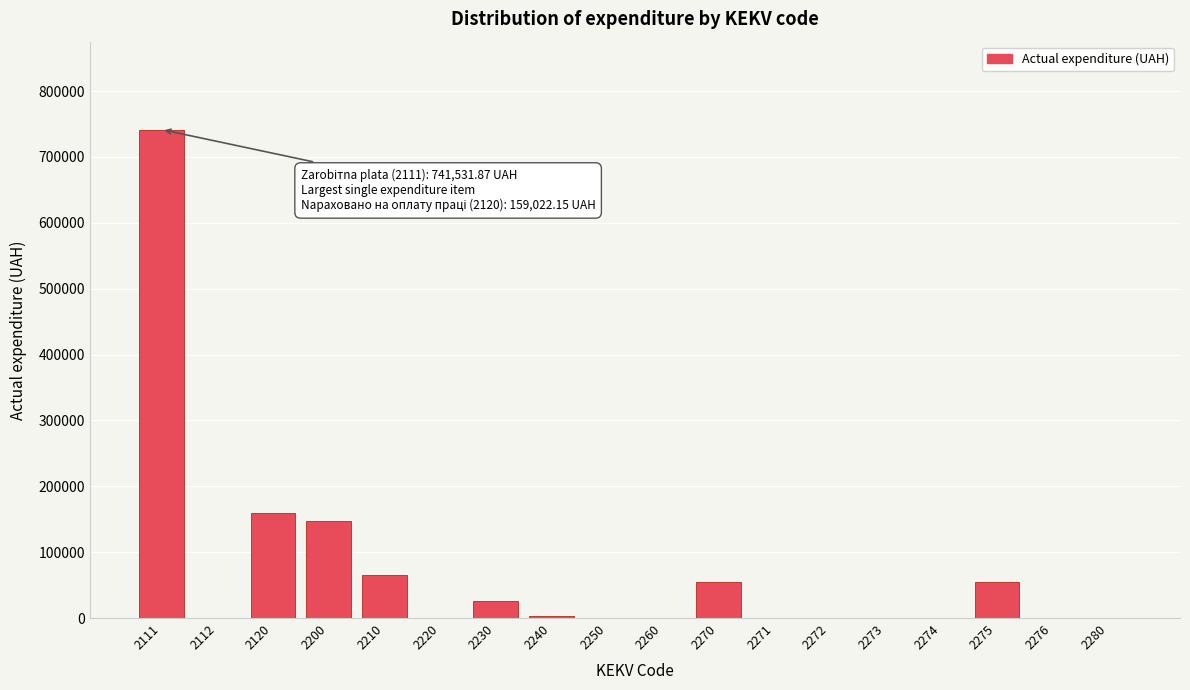

What is the sum of all values?

1248477.0